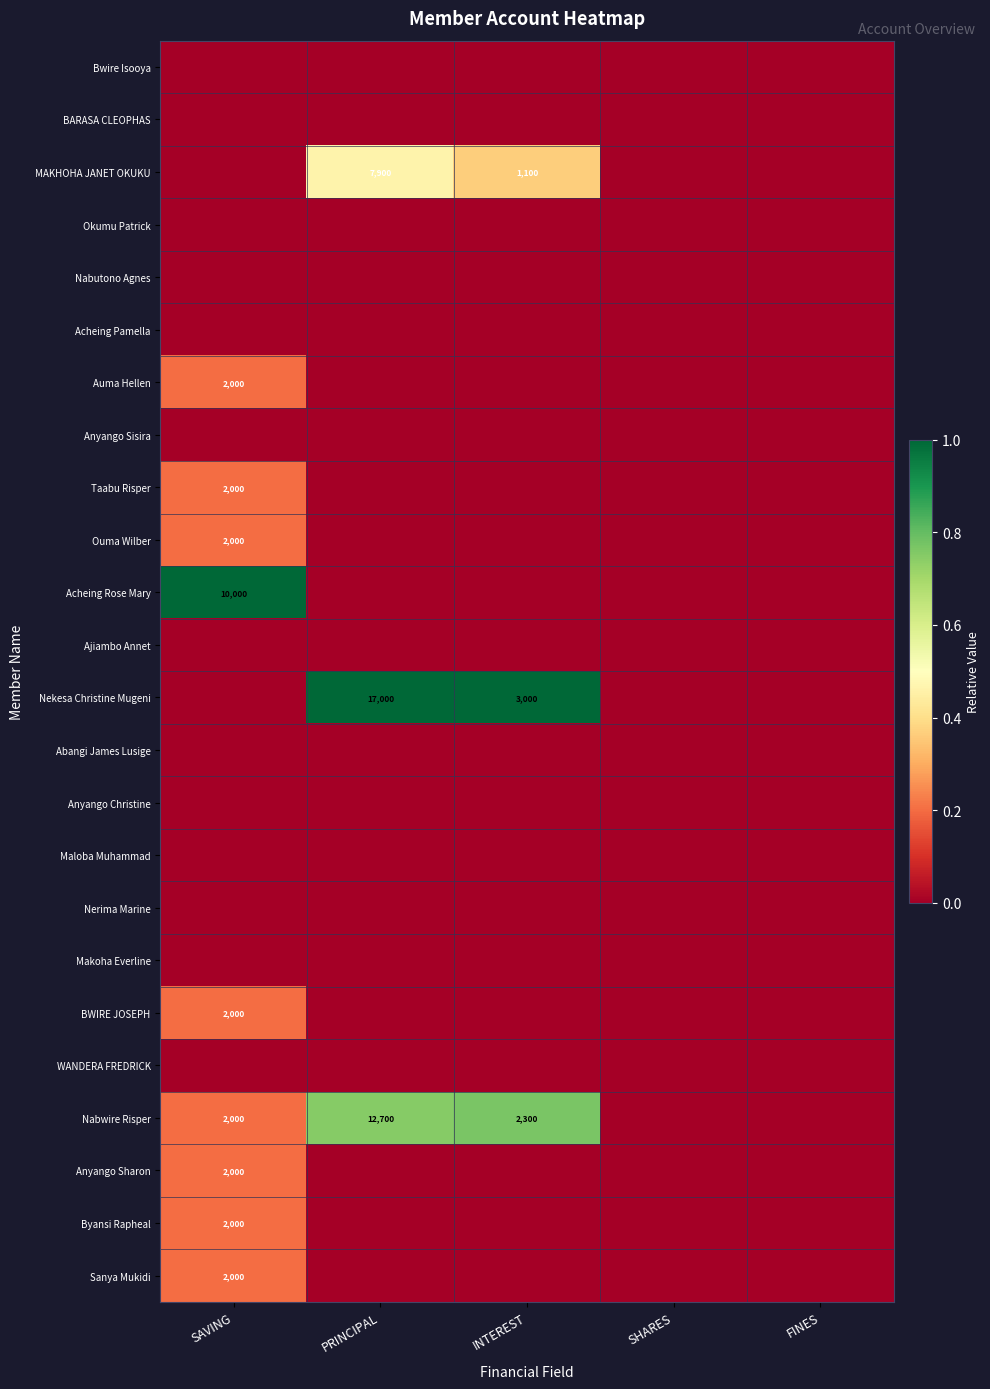

The value of Anyango Sharon at SAVING is 0.3. True or false?

False